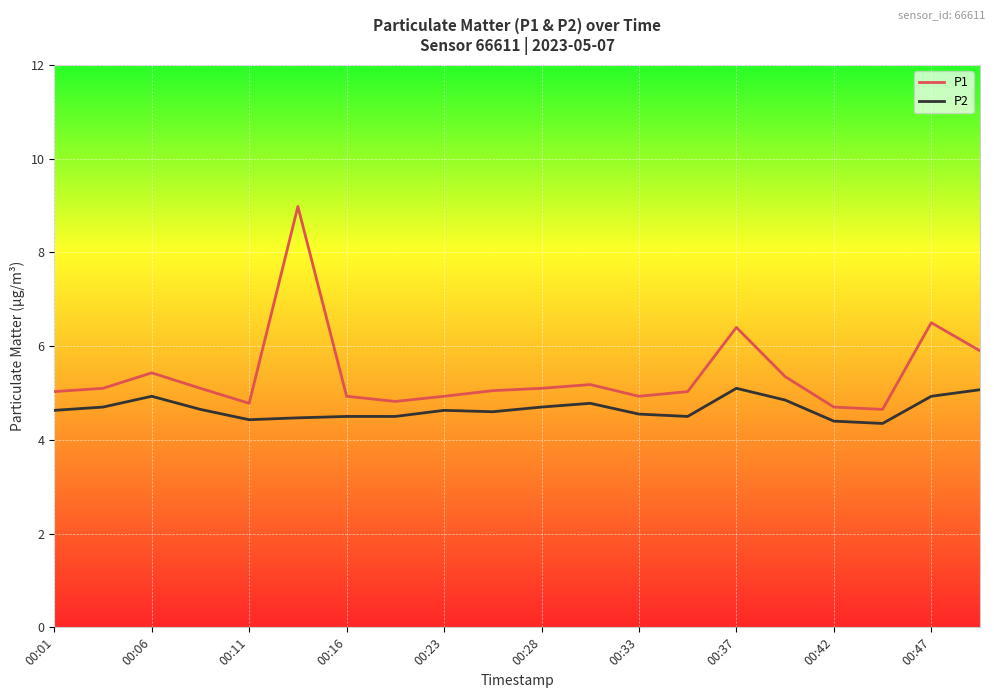

What is the difference between the maximum and minimum values in the P1 series?

4.3